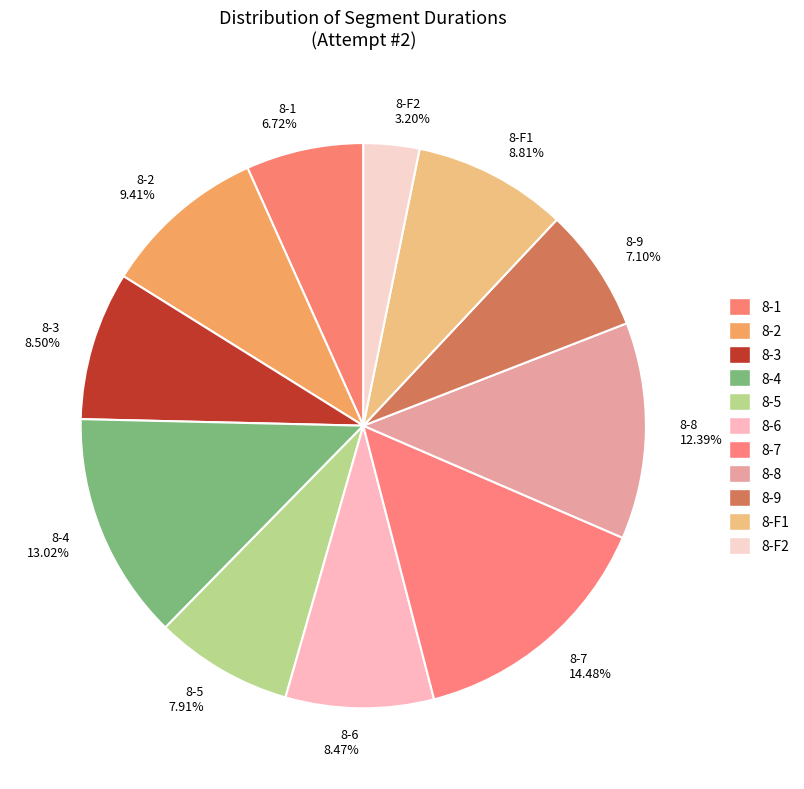

Do 8-4 and 8-1 together represent more than half of the pie?

No